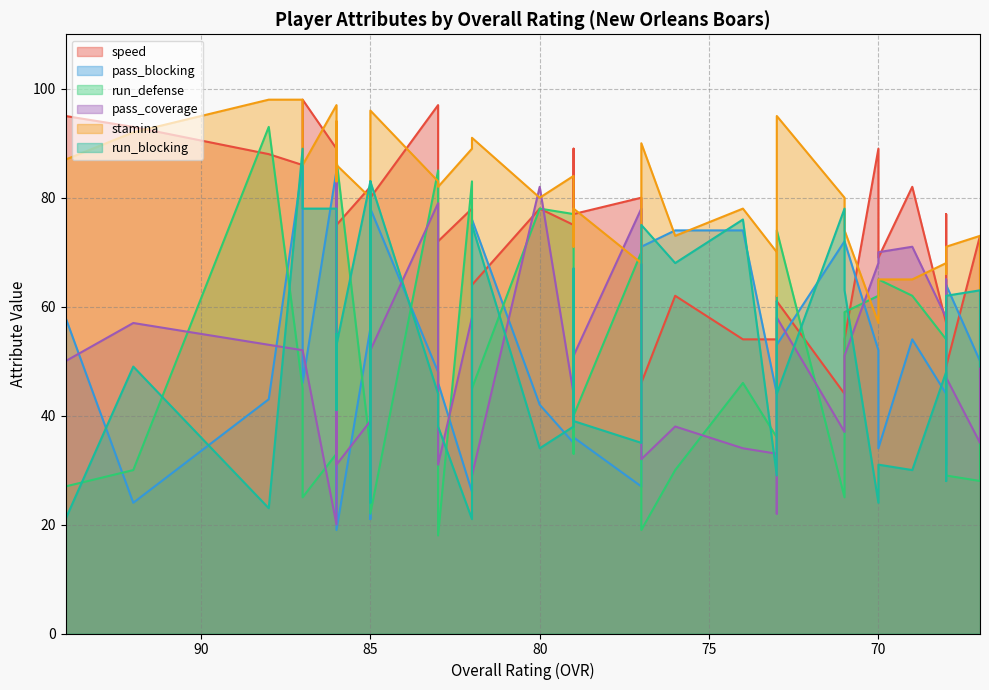

At which category is the sum across all series the highest?

87